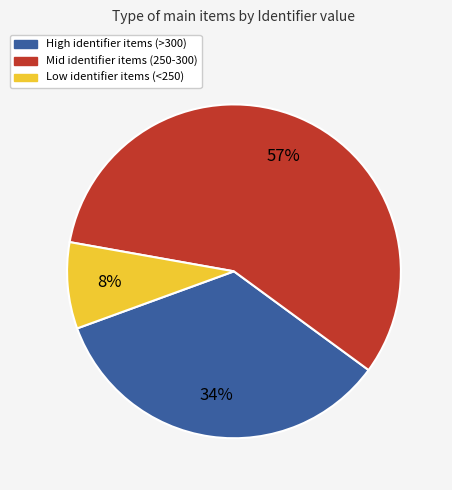

To the nearest percent, what portion does High identifier items (>300) represent?

34%